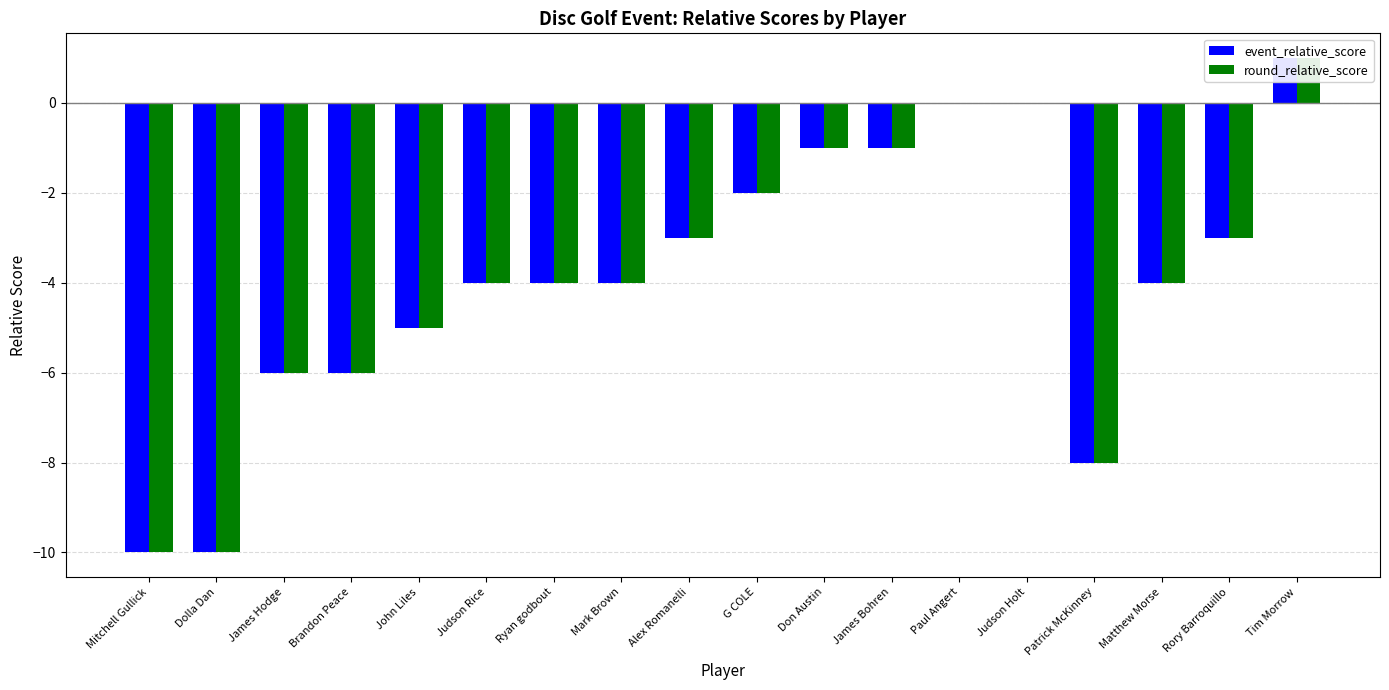

Which category has the highest value in the event_relative_score series?

Tim Morrow